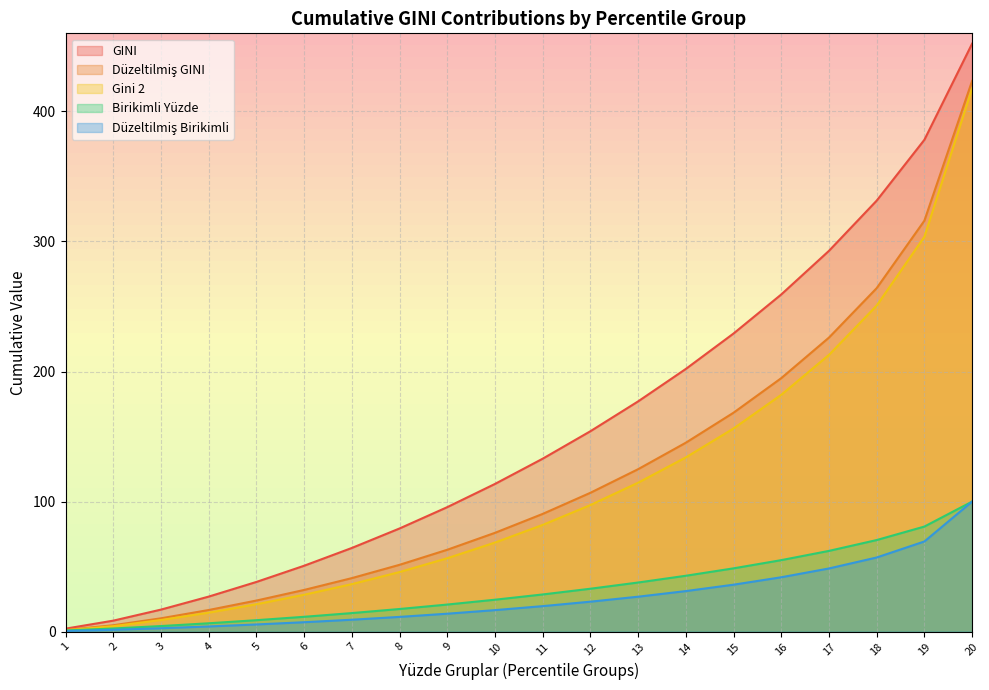

Is the value of Düzeltilmiş GINI at 9 greater than the value of Gini 2 at 8?

Yes